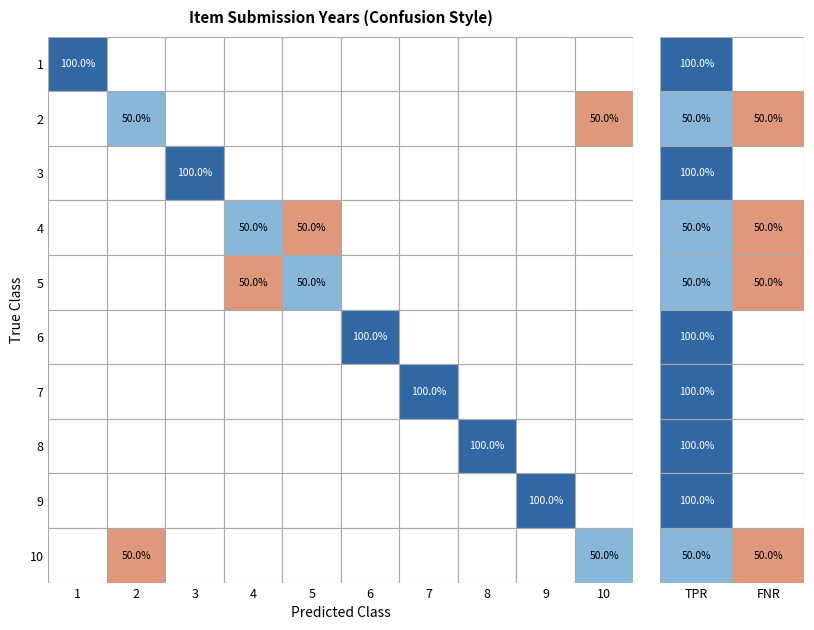

Which label corresponds to the largest value in the chart?

8